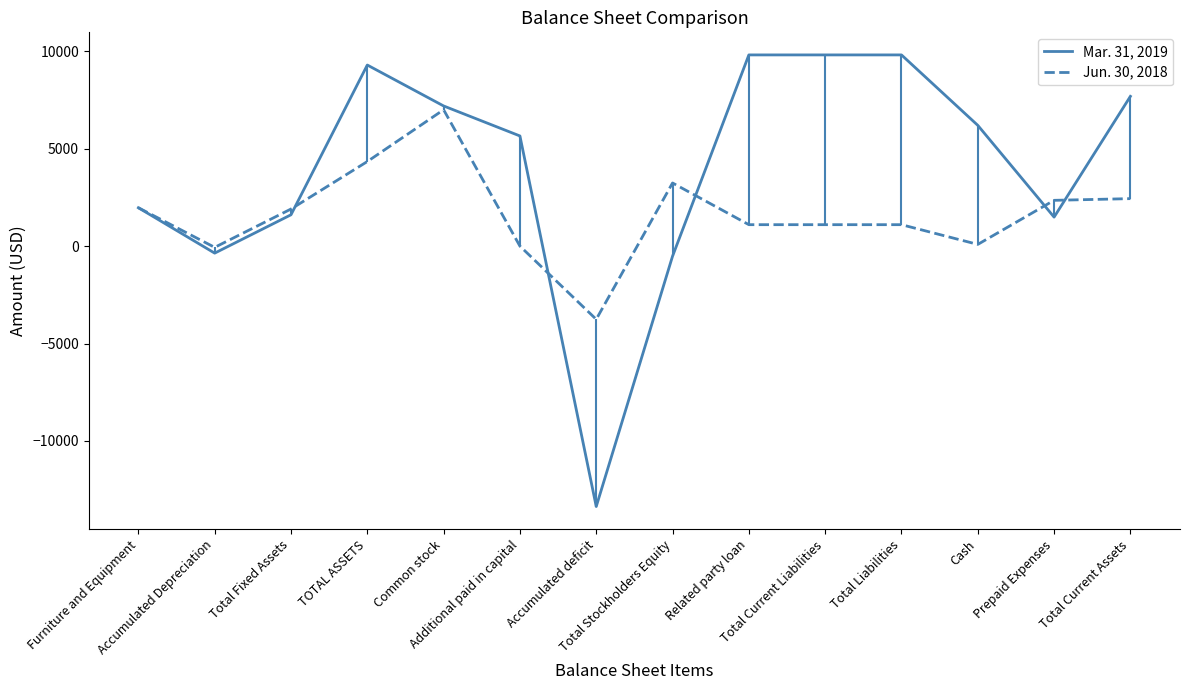

At which category does the chart reach its minimum across all series?

Accumulated deficit